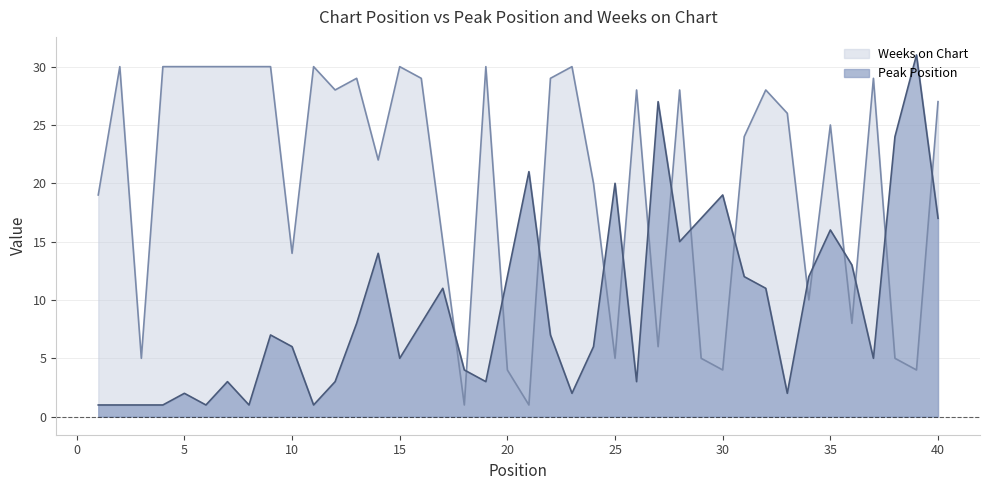

The value of Weeks on Chart at 22 is 29. True or false?

True